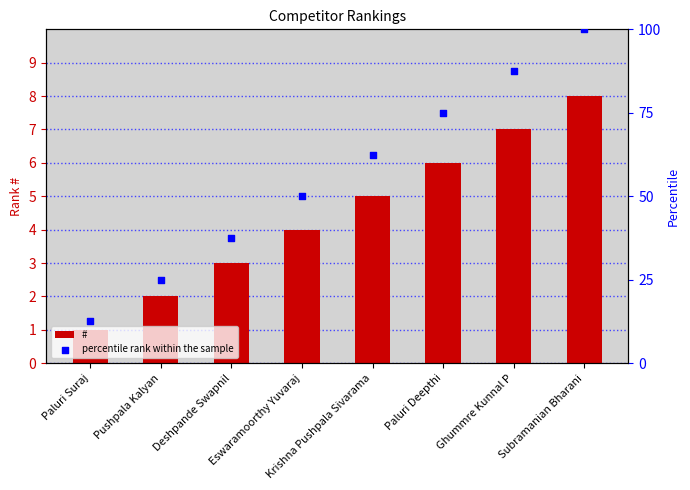

Which series contains the highest Y value?

percentile rank within the sample